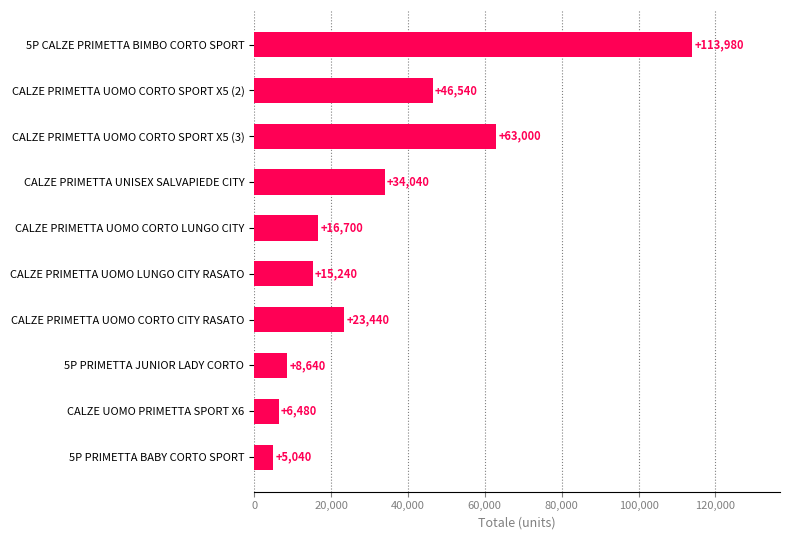

Rank the categories by value from lowest to highest.

5P PRIMETTA BABY CORTO SPORT, CALZE UOMO PRIMETTA SPORT X6, 5P PRIMETTA JUNIOR LADY CORTO, CALZE PRIMETTA UOMO LUNGO CITY RASATO, CALZE PRIMETTA UOMO CORTO LUNGO CITY, CALZE PRIMETTA UOMO CORTO CITY RASATO, CALZE PRIMETTA UNISEX SALVAPIEDE CITY, CALZE PRIMETTA UOMO CORTO SPORT X5 (2), CALZE PRIMETTA UOMO CORTO SPORT X5 (3), 5P CALZE PRIMETTA BIMBO CORTO SPORT